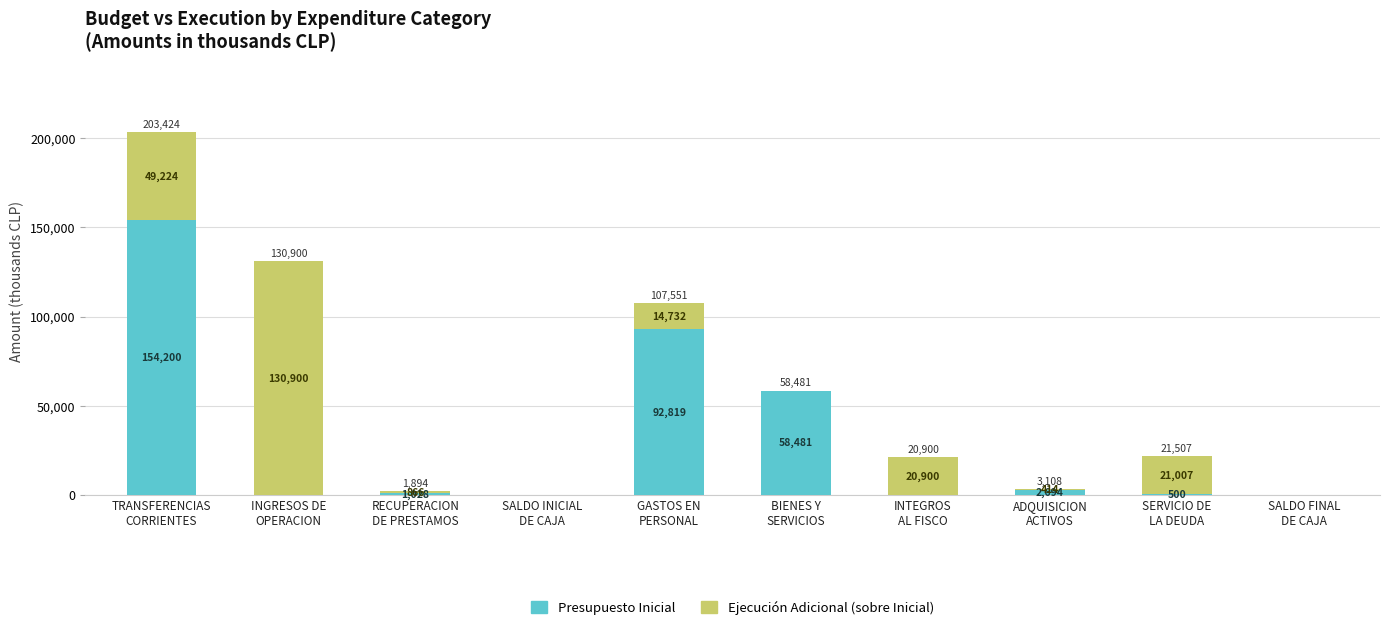

What is the highest value of the Presupuesto Inicial series?

154200